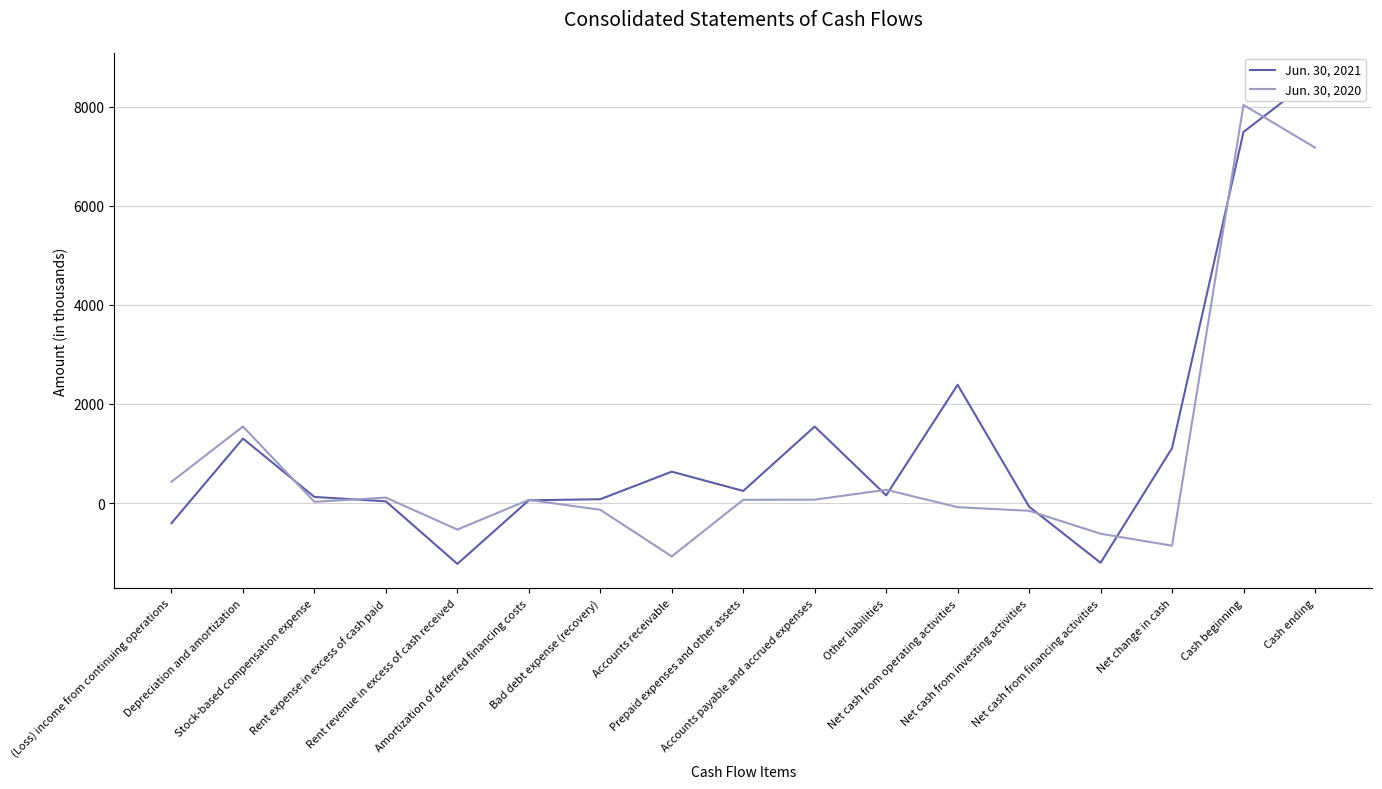

What position from the left is Net cash from operating activities?

12